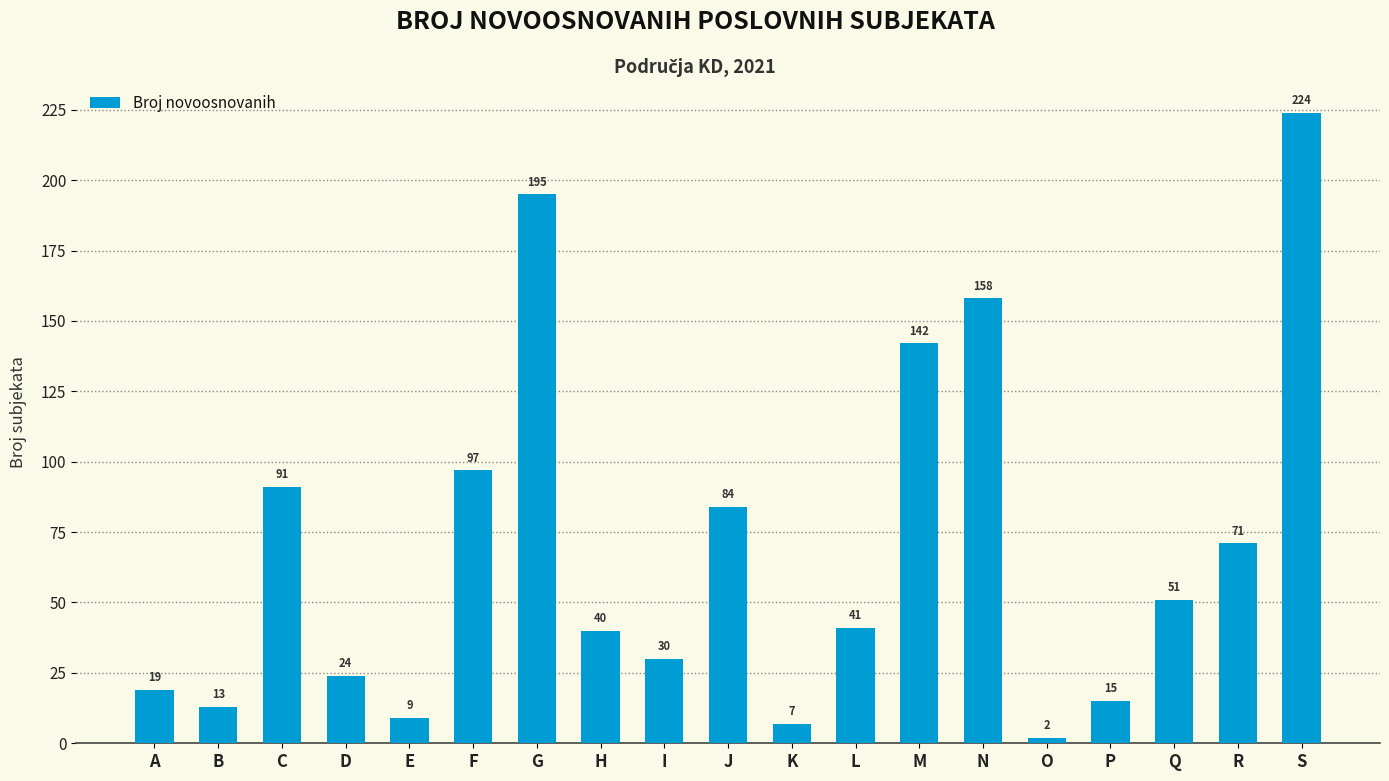

What is the greatest value displayed?

224